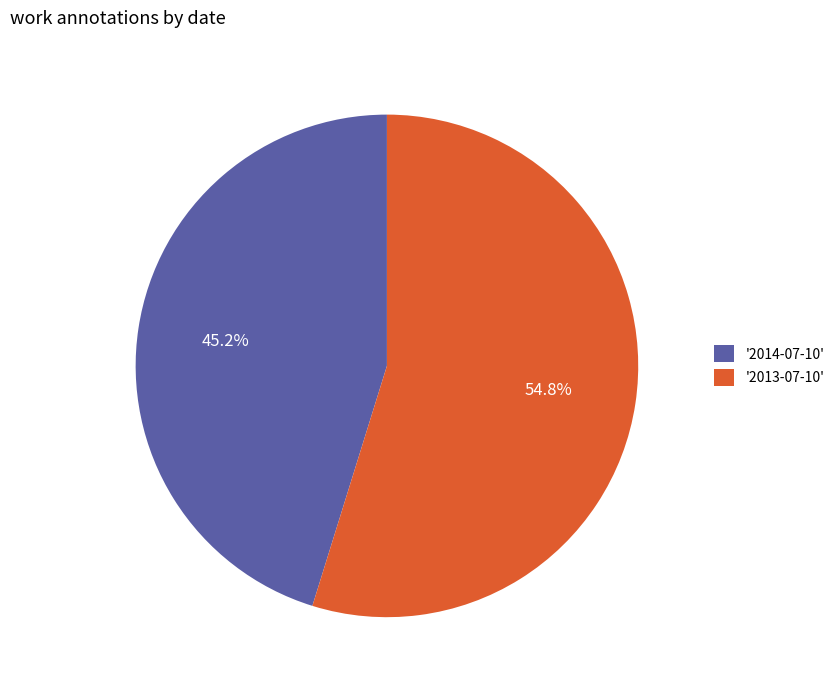

How many slices are in this pie chart?

2